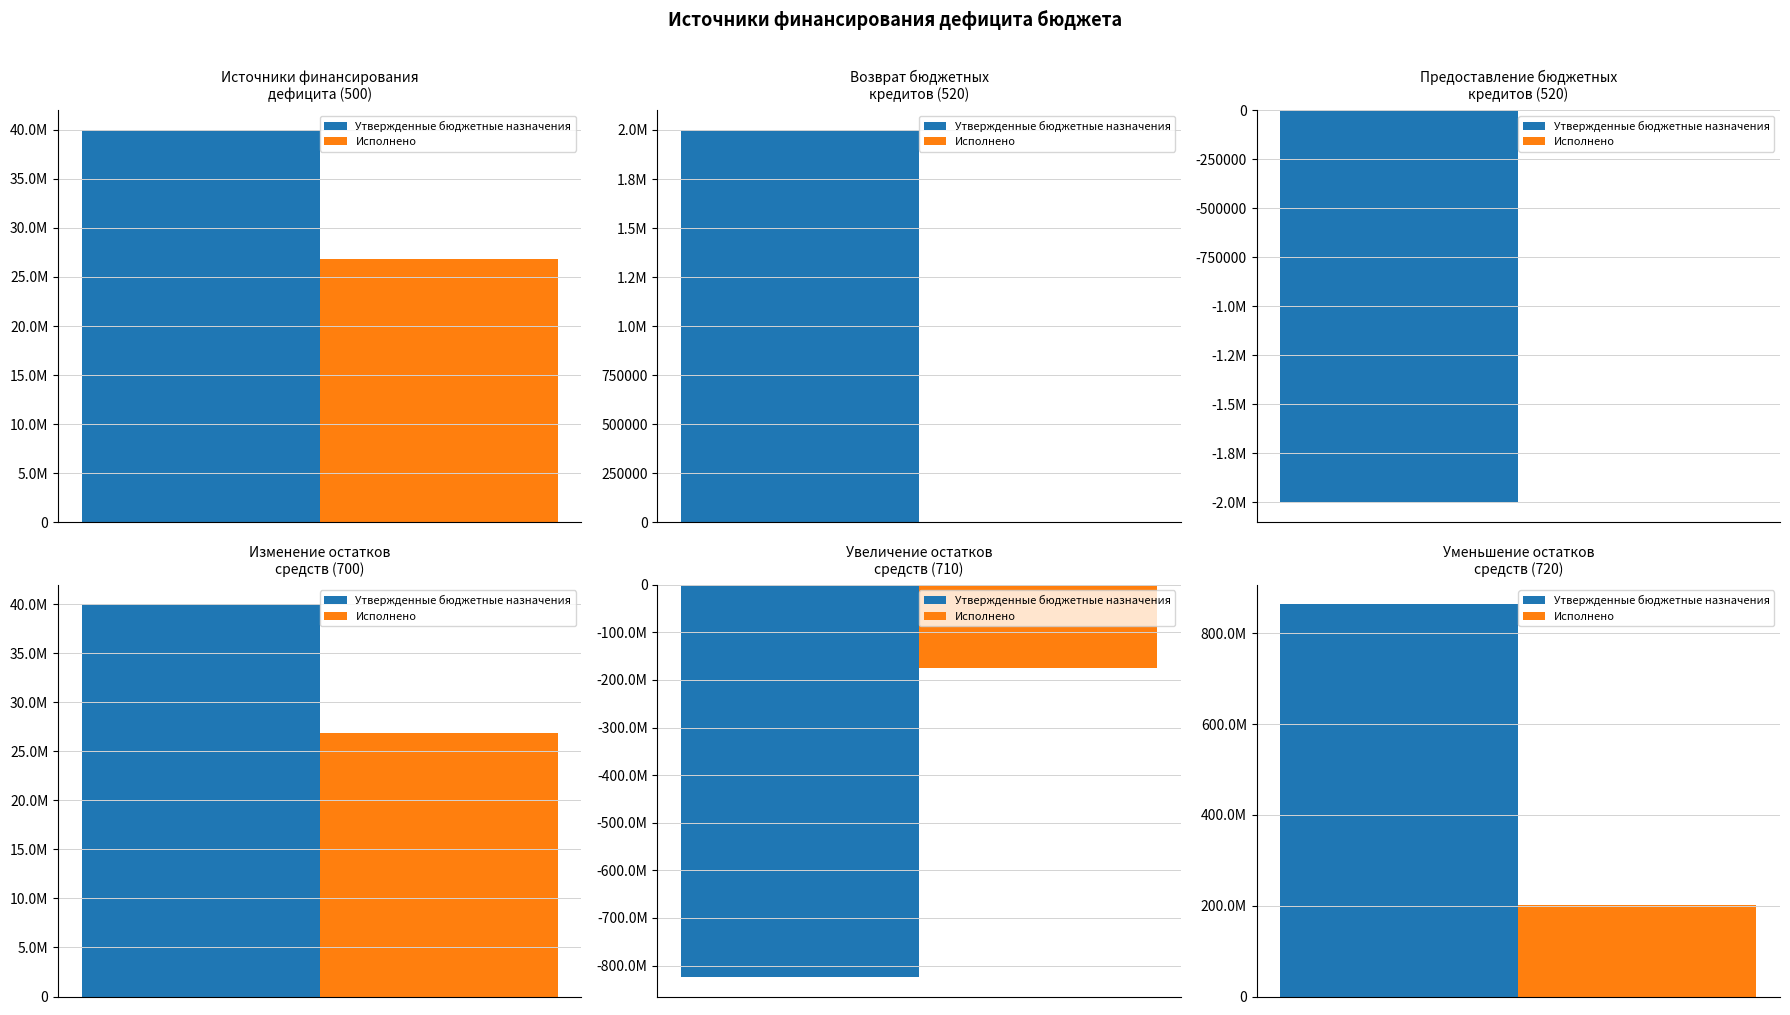

What is the difference between the second highest and minimum values in the Утвержденные бюджетные назначения series?

863912543.7